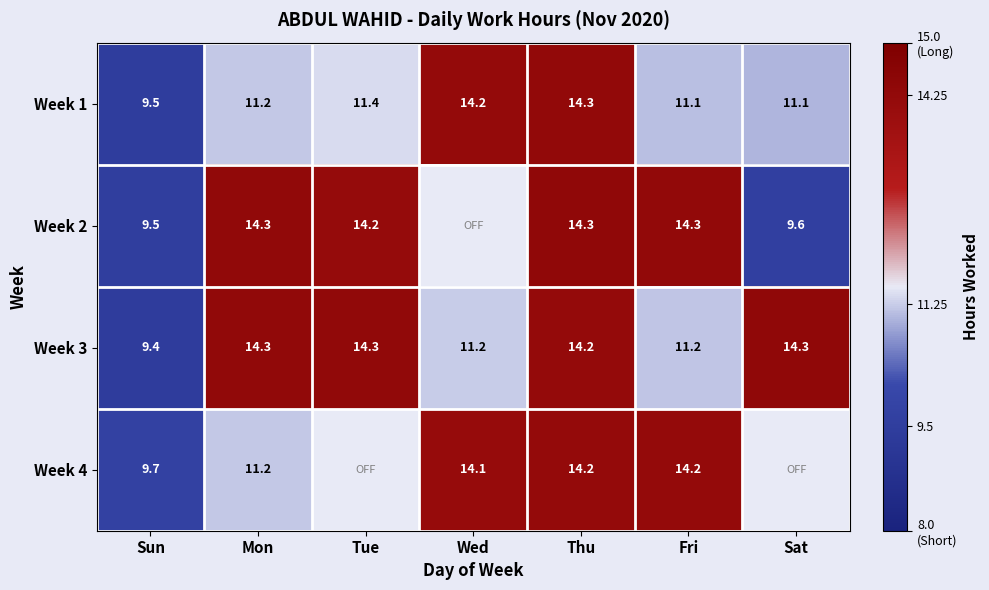

Count the number of categories in the chart.

7